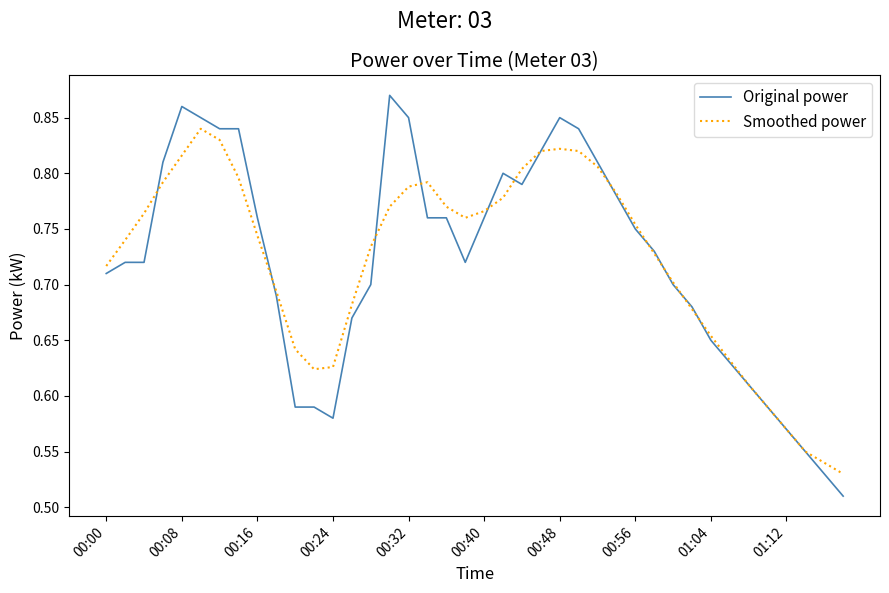

What is the sum of all Smoothed power values?

28.9